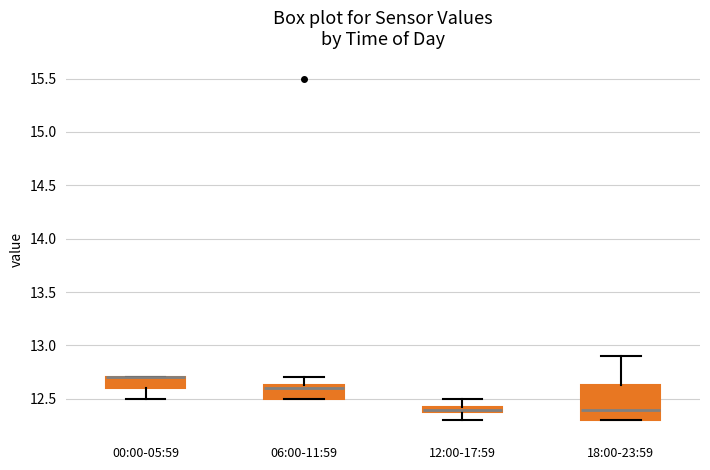

Where does the lower whisker of the box for 12:00-17:59 end on the y-axis? The values are not printed on the chart, so give them approximately, as read against the axis.

12.30